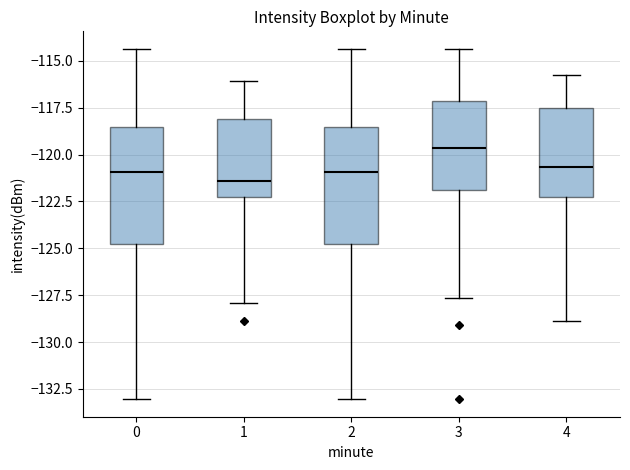

Where does the median line of the box at x = 3 sit on the y-axis? The values are not printed on the chart, so give them approximately, as read against the axis.

-119.5